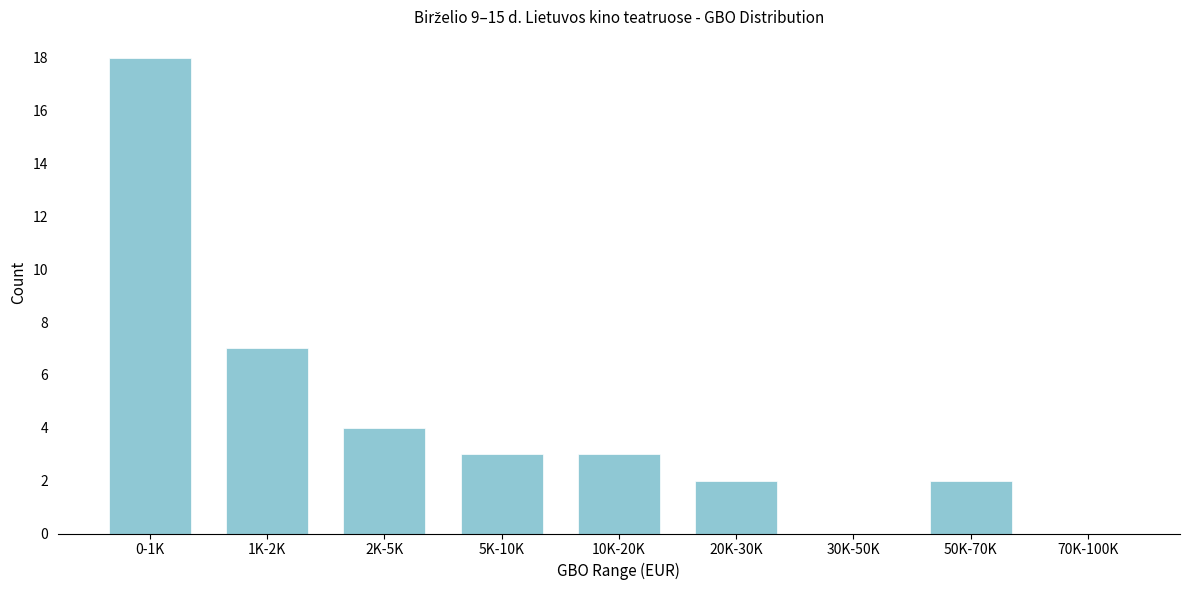

Reading left to right, extract all data points from this chart.

0-1K=18	1K-2K=7	2K-5K=4	5K-10K=3	10K-20K=3	20K-30K=2	30K-50K=0	50K-70K=2	70K-100K=0